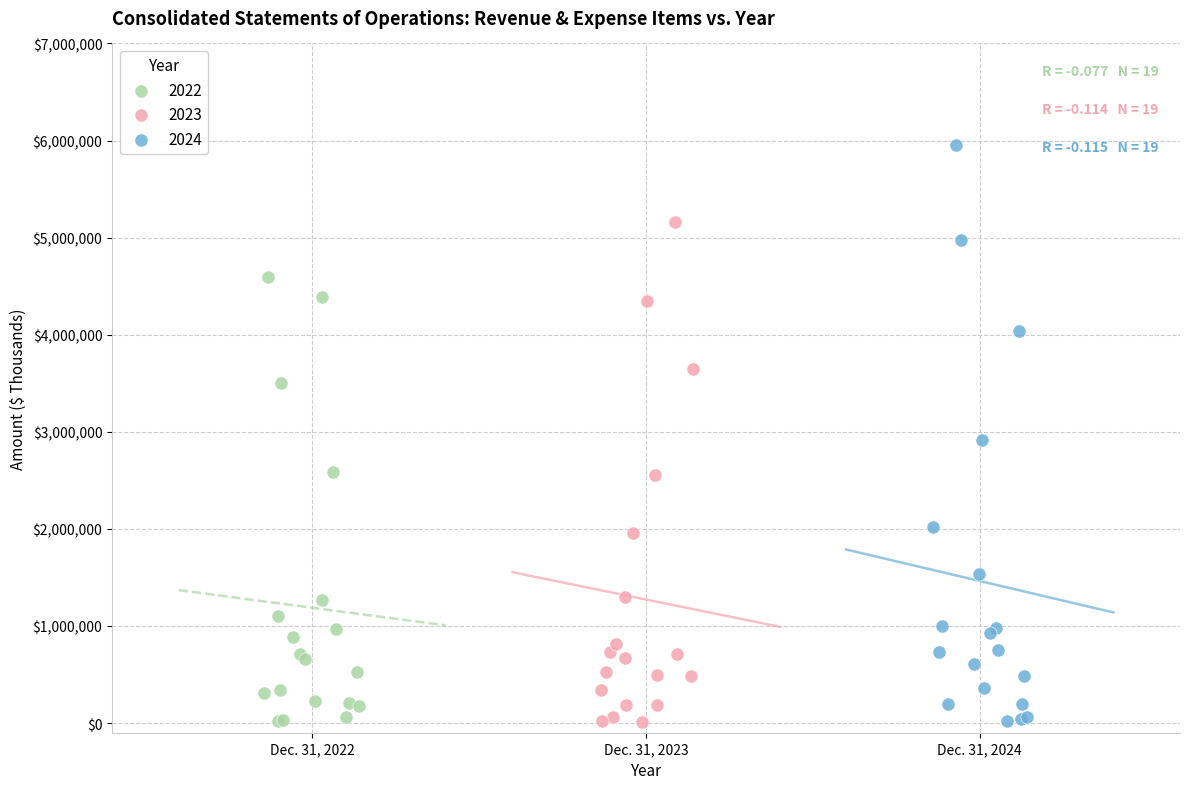

Which series has the widest spread of Y values?

2024